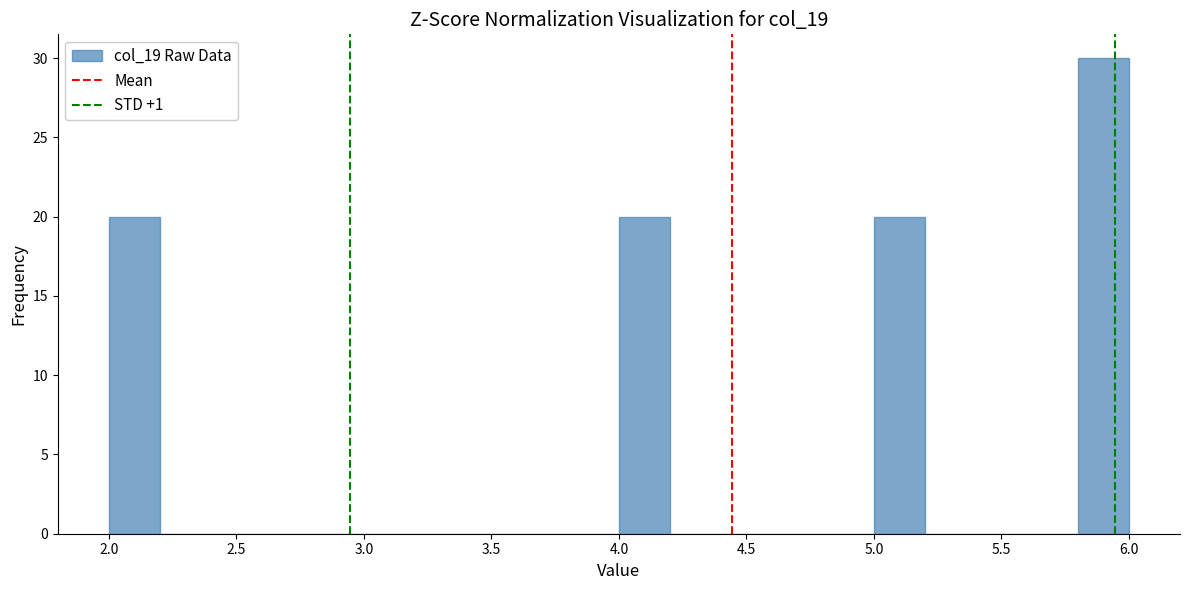

How tall is the bar that spans 2.0 to 2.2 on the x-axis? The values are not printed on the chart, so give them approximately, as read against the axis.

20